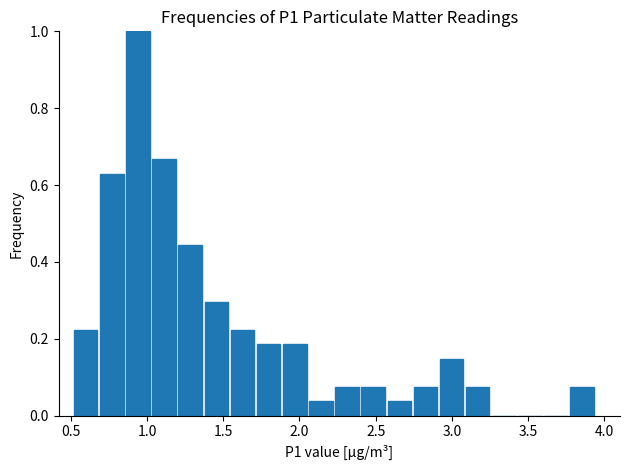

Read against the x-axis, roughly where is the centre of the tallest bar?

0.95